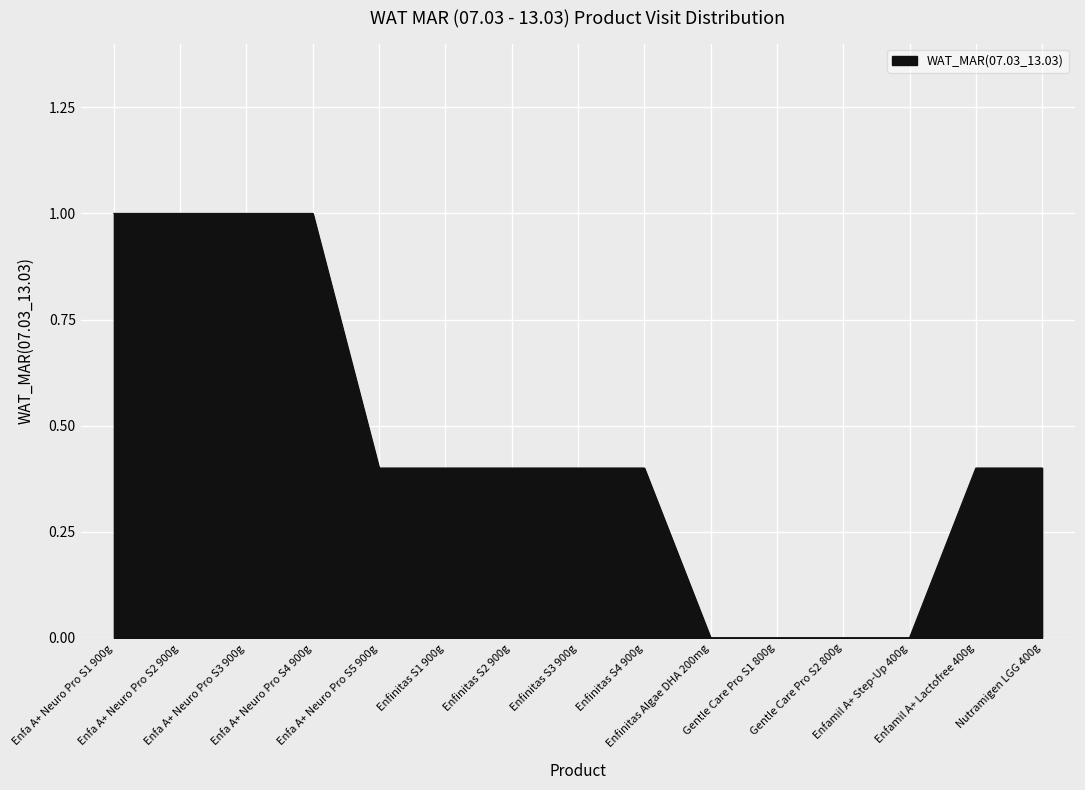

Reading left to right, extract all data points from this chart.

Enfa A+ Neuro Pro S1 900g=1.0	Enfa A+ Neuro Pro S2 900g=1.0	Enfa A+ Neuro Pro S3 900g=1.0	Enfa A+ Neuro Pro S4 900g=1.0	Enfa A+ Neuro Pro S5 900g=0.4	Enfinitas S1 900g=0.4	Enfinitas S2 900g=0.4	Enfinitas S3 900g=0.4	Enfinitas S4 900g=0.4	Enfinitas Algae DHA 200mg=0.0	Gentle Care Pro S1 800g=0.0	Gentle Care Pro S2 800g=0.0	Enfamil A+ Step-Up 400g=0.0	Enfamil A+ Lactofree 400g=0.4	Nutramigen LGG 400g=0.4